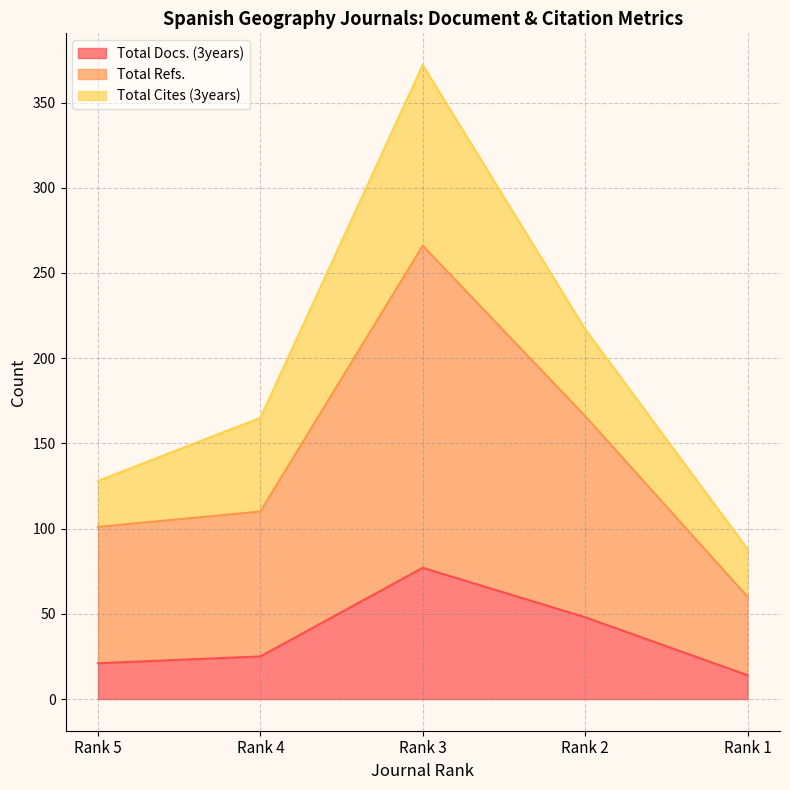

The Total Refs. series shows 70 at Rank 2. True or false?

False